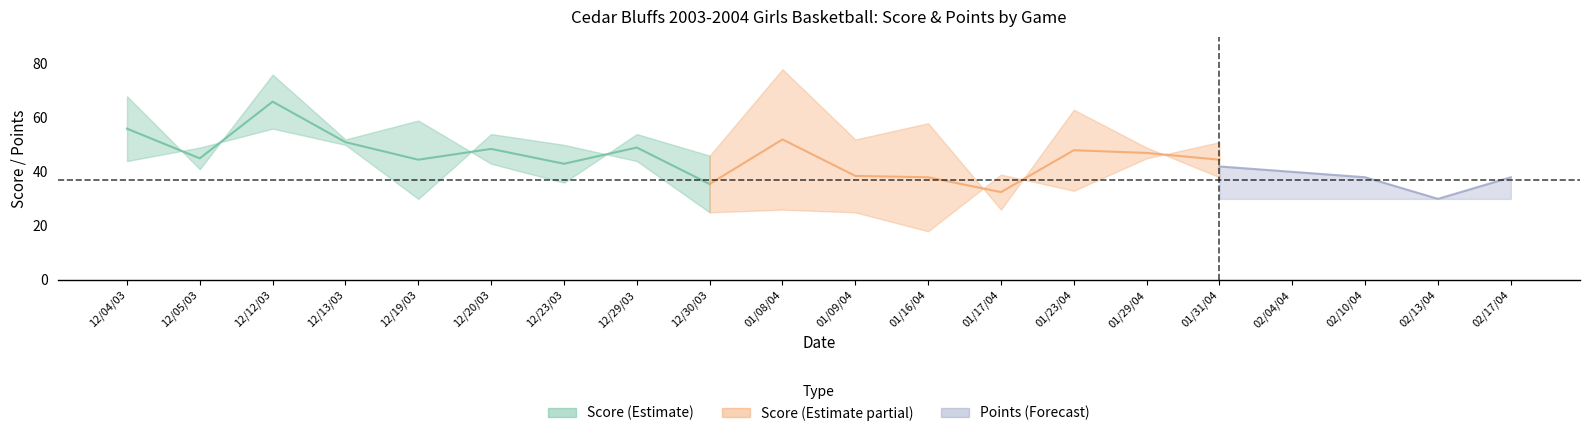

How many data points does each series have?

20